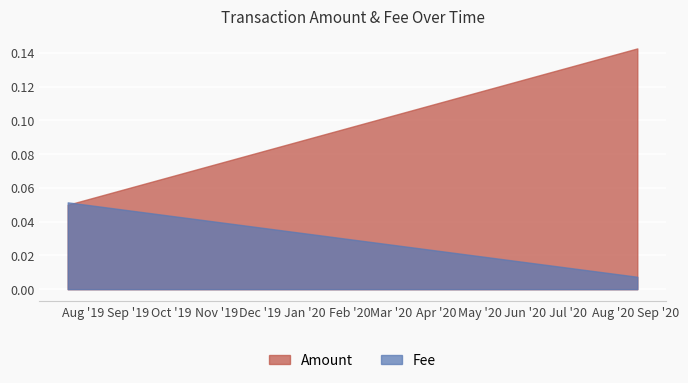

Which series has the widest spread of values?

Amount